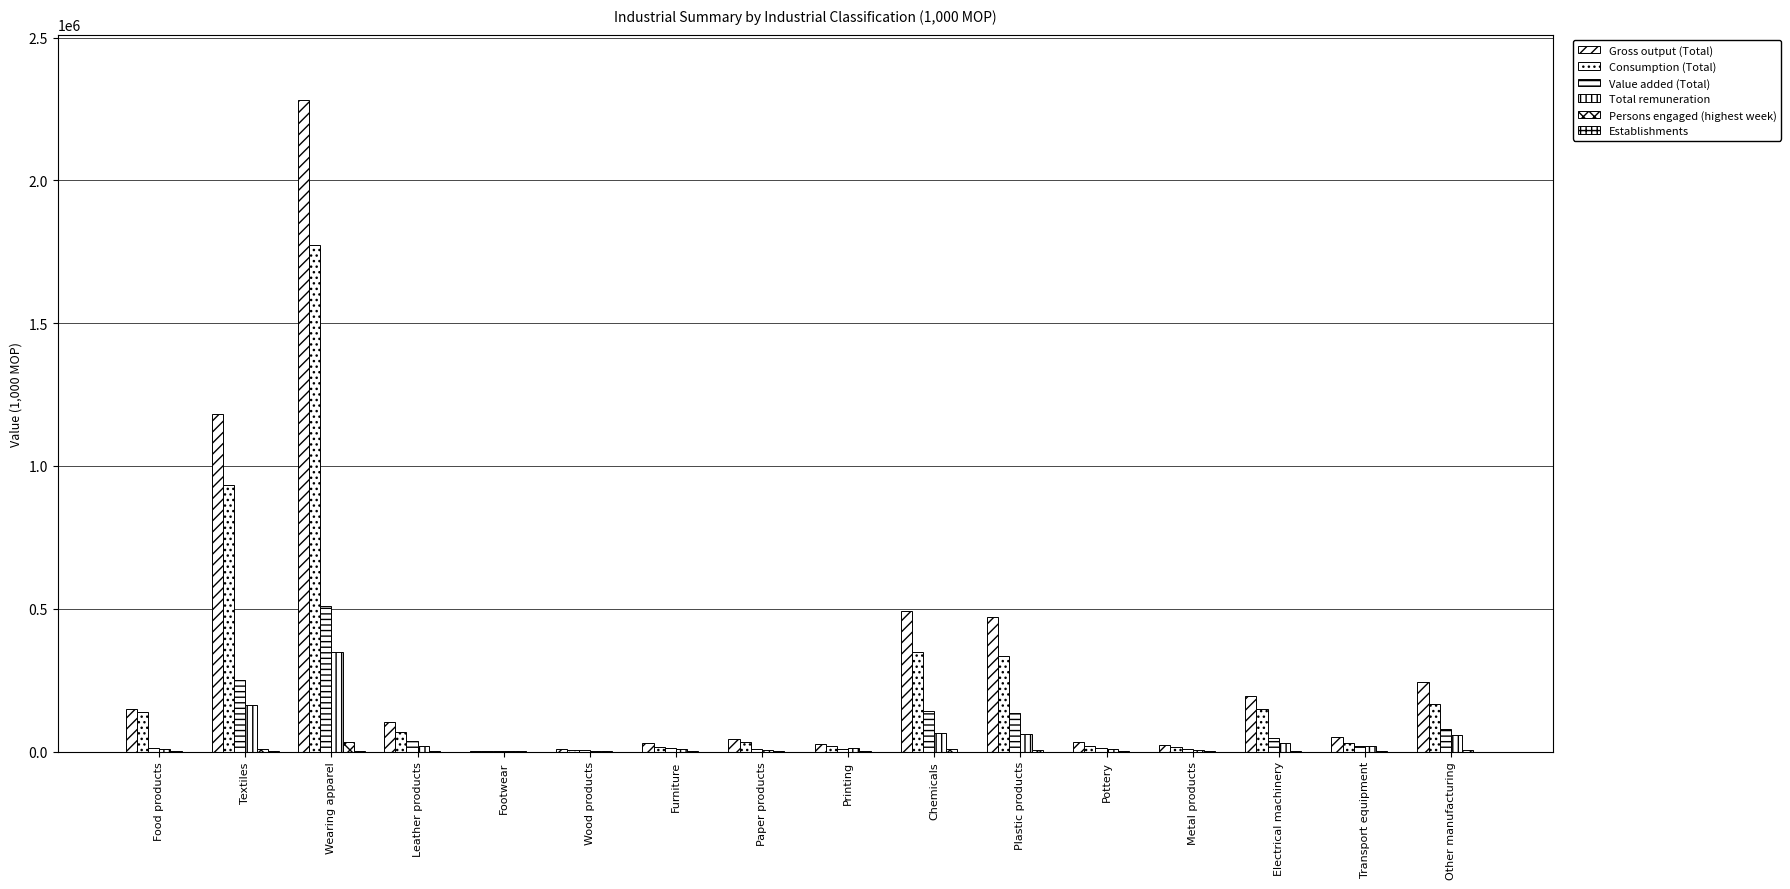

True or false: Gross output (Total) has a value of 19183 at Furniture.

False